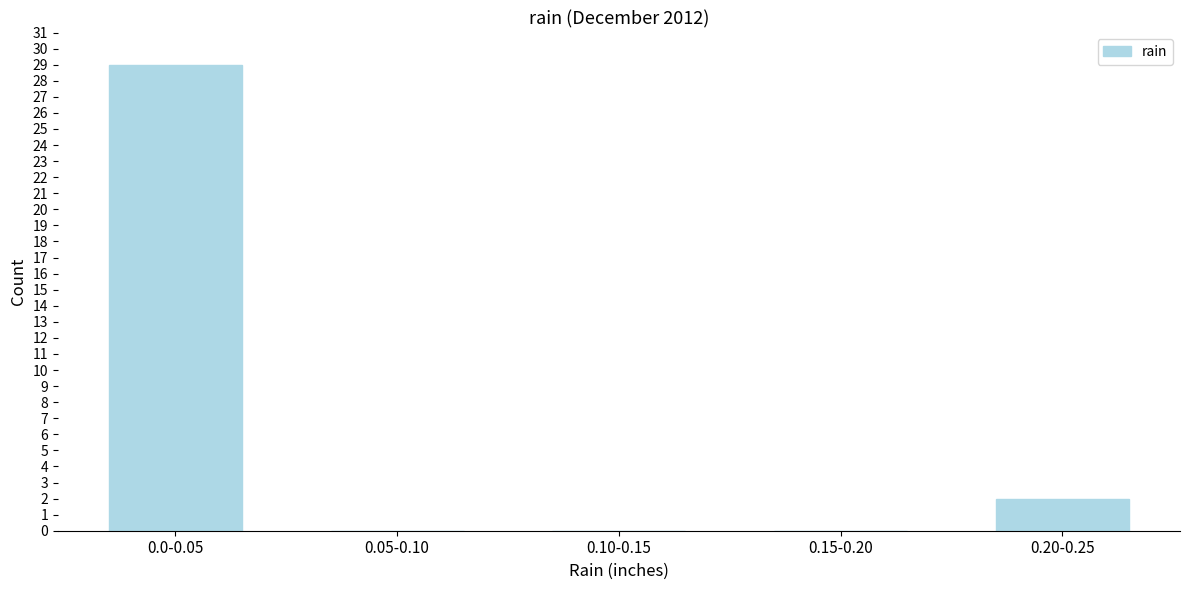

Reading right to left, extract all data points from this chart.

0.20-0.25=2	0.15-0.20=0	0.10-0.15=0	0.05-0.10=0	0.0-0.05=29